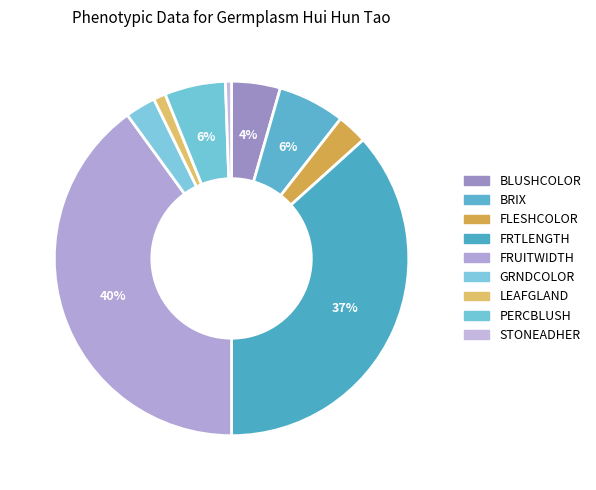

Count the number of slices in the pie.

9